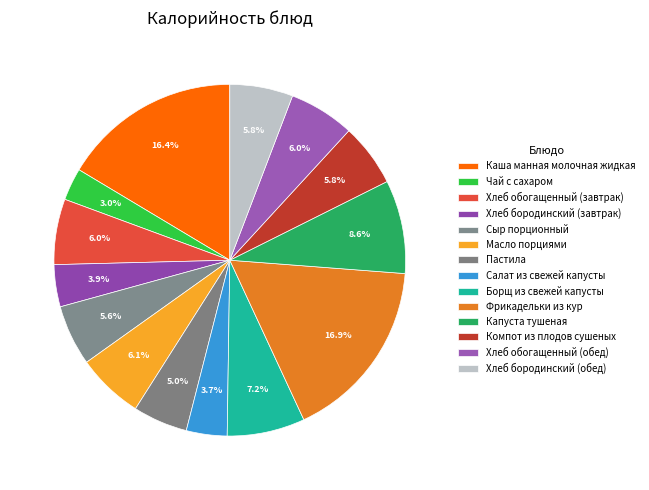

How many segments does this pie chart have?

14